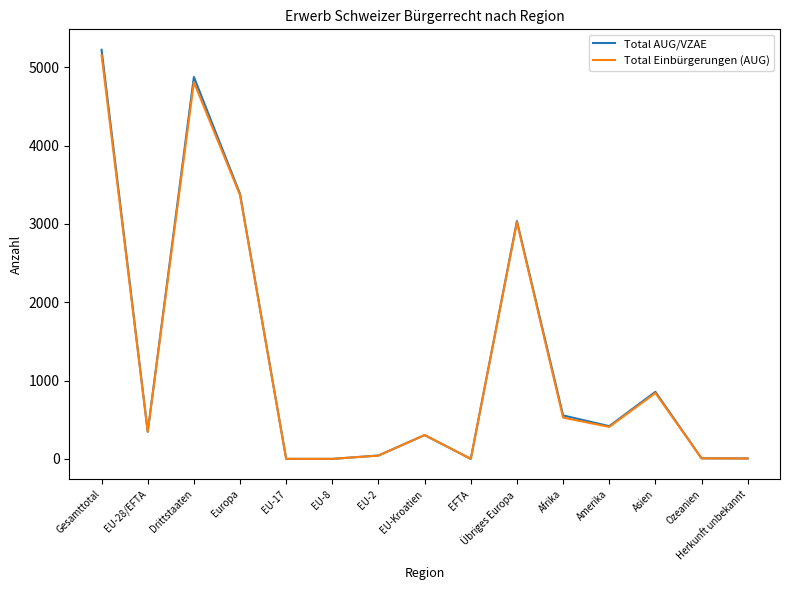

What is the greatest value displayed?

5225